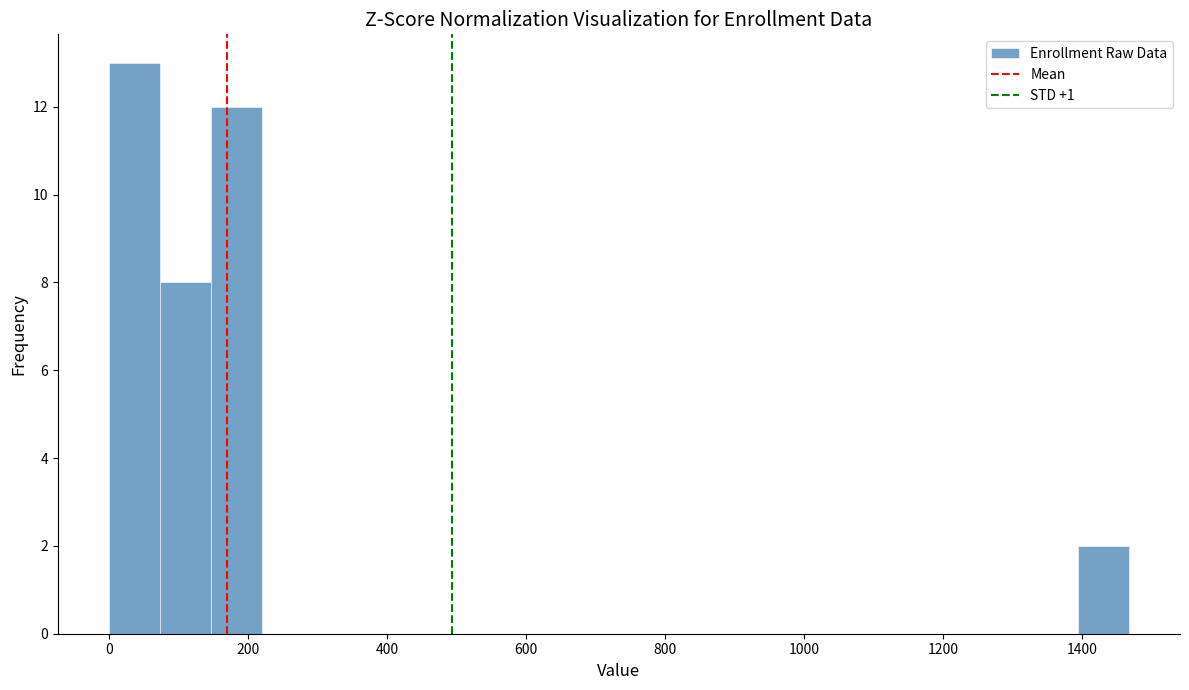

Read against the x-axis, roughly where is the centre of the tallest bar?

40